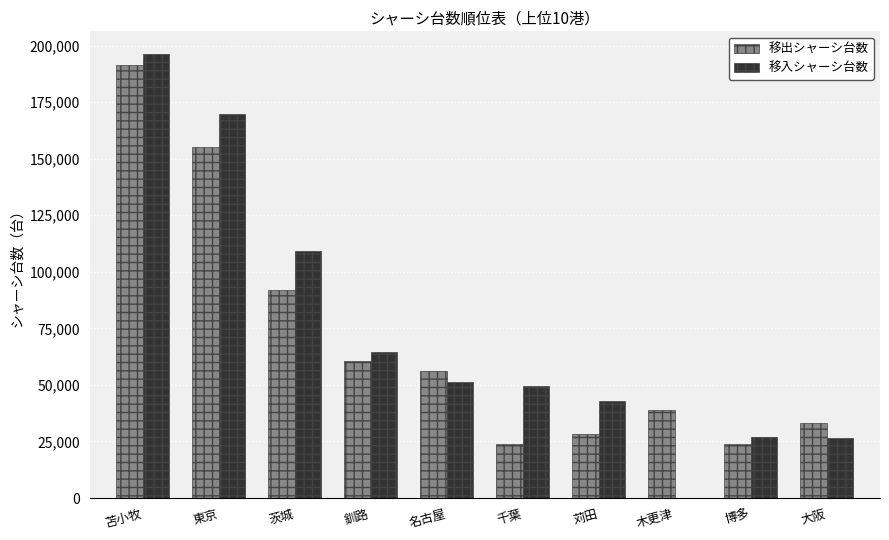

How many groups of bars are there?

10